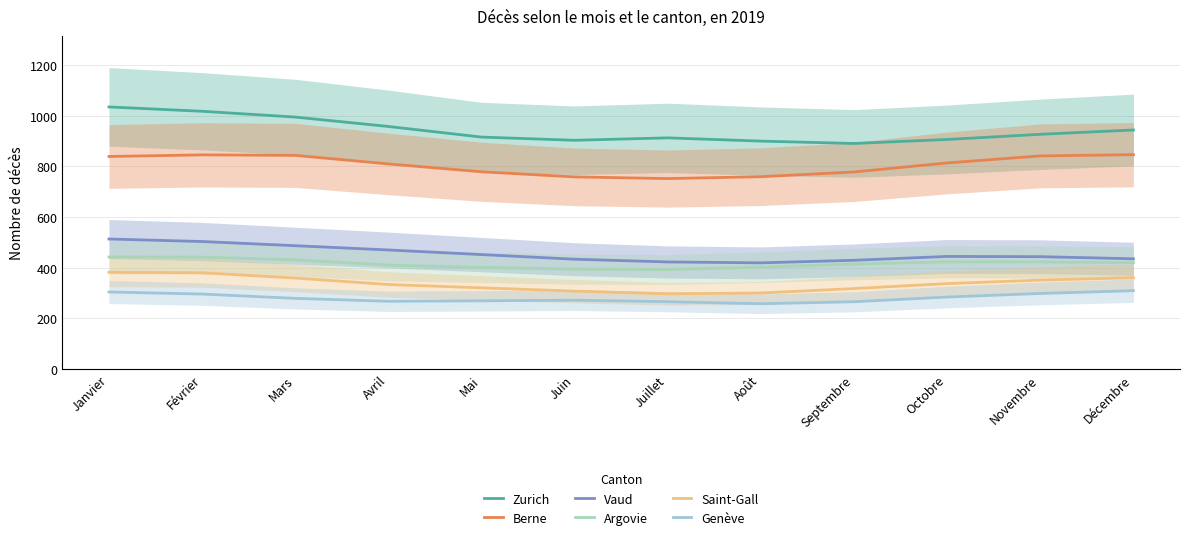

Reading right to left, transcribe all the data shown in this chart.

Zurich: Décembre=943.9	Novembre=926.8	Octobre=906.4	Septembre=890.7	Août=900.0	Juillet=912.8	Juin=903.2	Mai=915.8	Avril=957.7	Mars=994.9	Février=1017.8	Janvier=1034.9
Berne: Décembre=846.4	Novembre=841.6	Octobre=813.8	Septembre=778.2	Août=759.4	Juillet=752.0	Juin=758.6	Mai=778.8	Avril=809.8	Mars=843.6	Février=845.6	Janvier=839.2
Vaud: Décembre=435.2	Novembre=443.6	Octobre=444.6	Septembre=429.4	Août=419.2	Juillet=422.8	Juin=433.6	Mai=451.9	Avril=470.1	Mars=486.9	Février=503.4	Janvier=513.4
Argovie: Décembre=420.0	Novembre=422.9	Octobre=423.2	Septembre=414.5	Août=402.2	Juillet=393.1	Juin=394.2	Mai=401.3	Avril=410.4	Mars=431.0	Février=441.8	Janvier=442.4
Saint-Gall: Décembre=360.6	Novembre=351.1	Octobre=337.3	Septembre=317.7	Août=300.1	Juillet=297.0	Juin=307.5	Mai=320.6	Avril=333.6	Mars=359.2	Février=380.0	Janvier=382.2
Genève: Décembre=309.4	Novembre=298.4	Octobre=284.2	Septembre=265.7	Août=257.7	Juillet=265.8	Juin=271.8	Mai=269.3	Avril=267.5	Mars=279.0	Février=296.0	Janvier=304.3